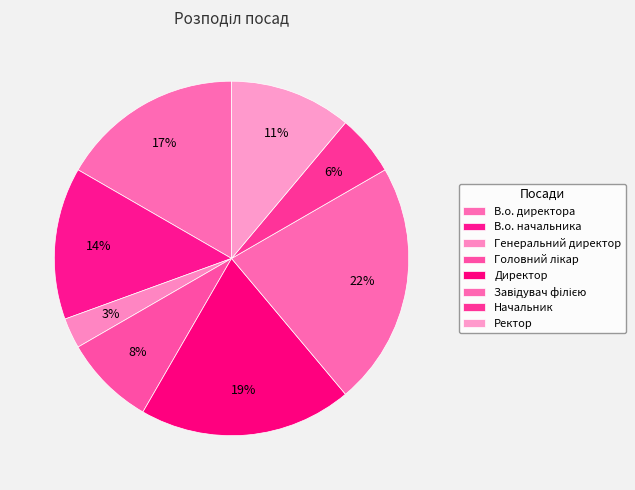

To the nearest percent, what portion does В.о. директора represent?

17%